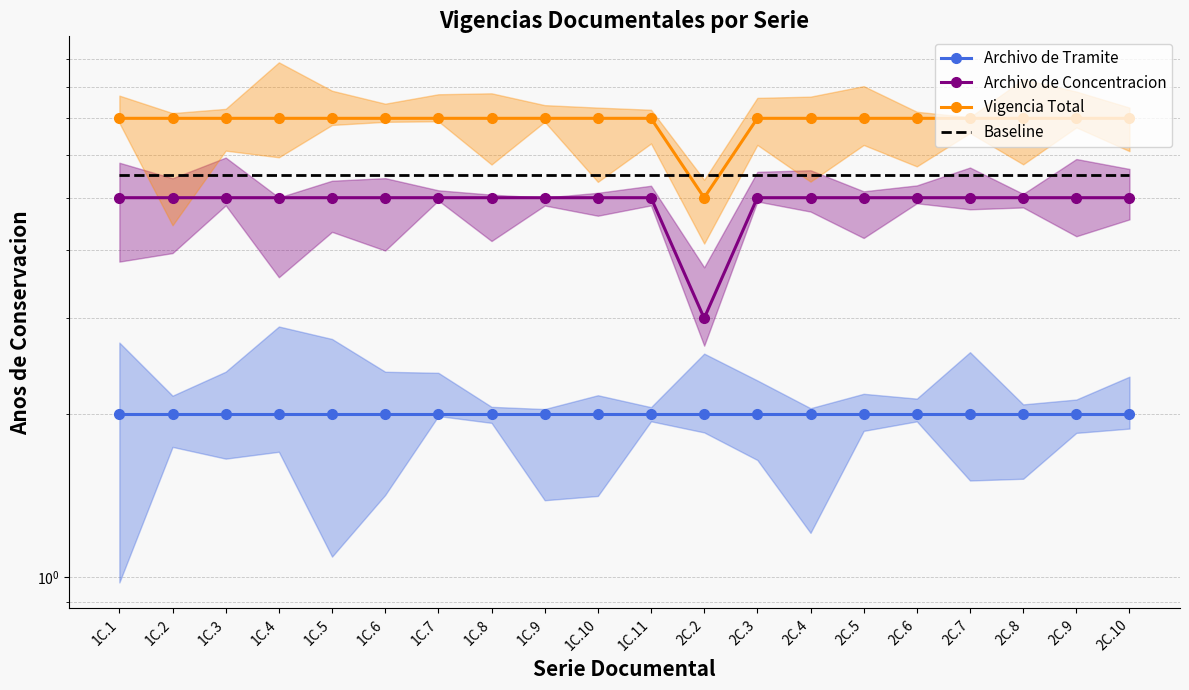

True or false: Archivo de Tramite has more than 2 points higher than both neighbors.

False